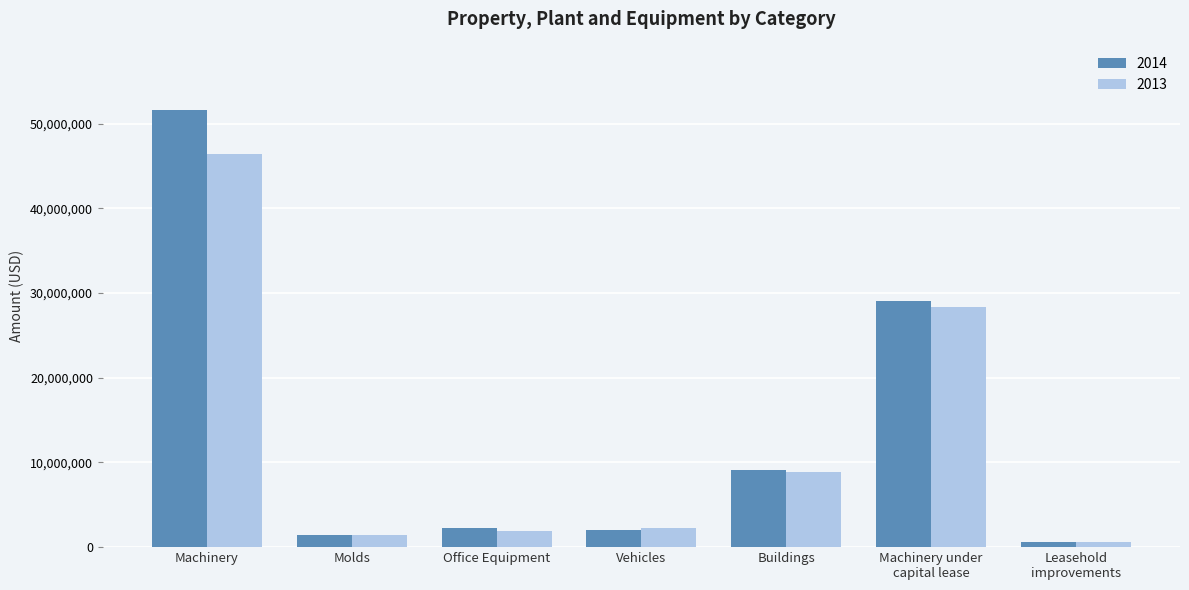

The value of 2013 at Vehicles is 2248280. True or false?

True